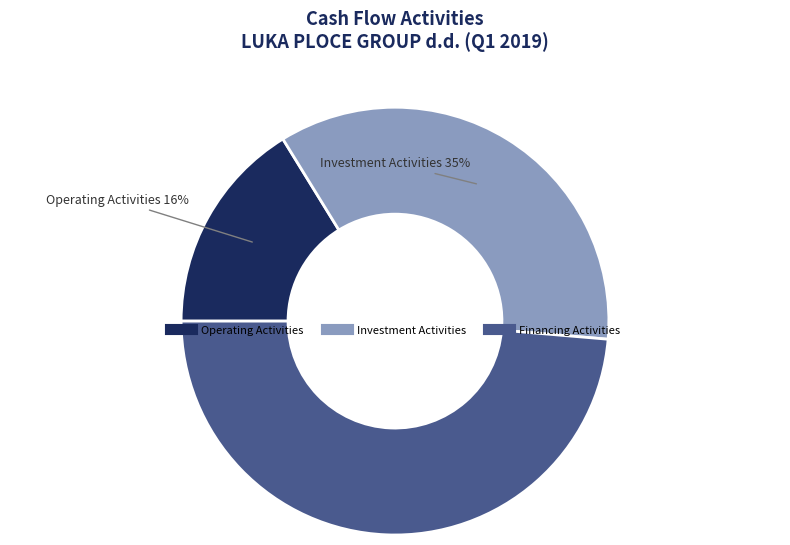

Does any single category account for the majority?

No